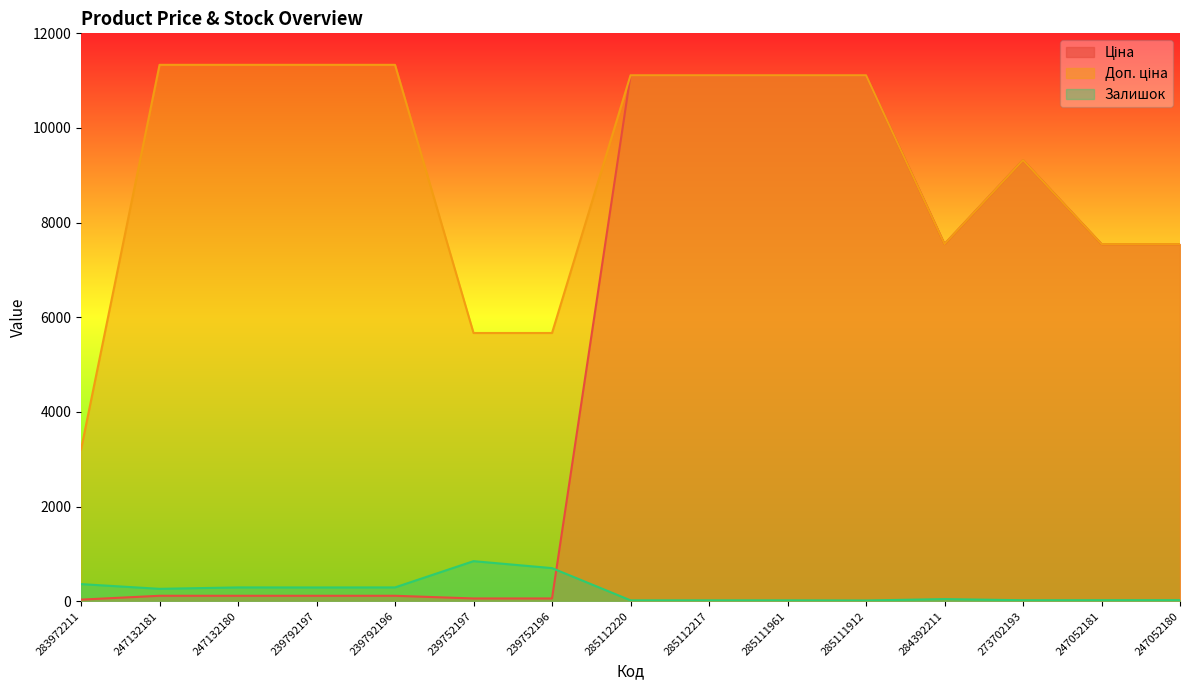

True or false: Доп. ціна has a value of 10022.4 at 284392211.

False